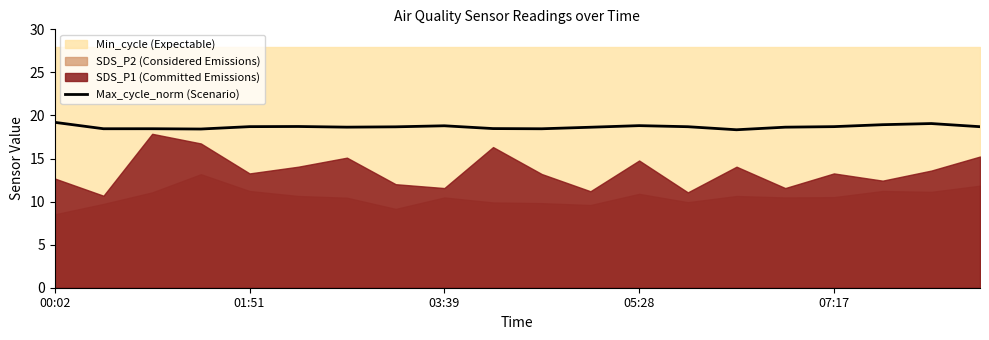

Reading right to left, transcribe all the data shown in this chart.

18.7	19.1	18.9	18.7	18.6	18.3	18.7	18.8	18.6	18.5	18.5	18.8	18.7	18.6	18.7	18.7	18.4	18.5	18.5	19.2